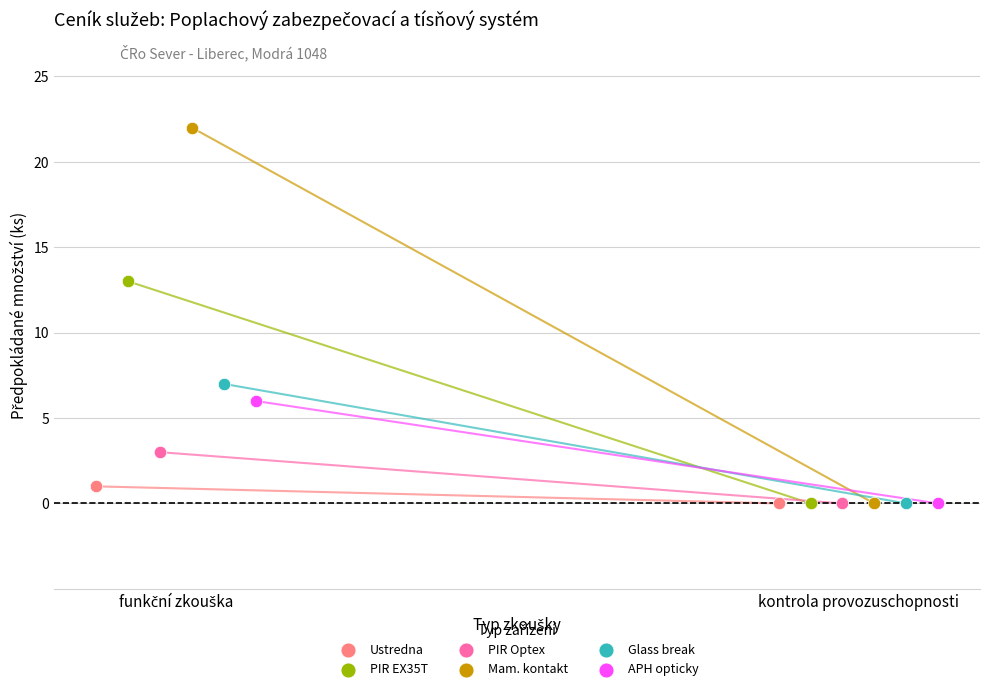

What are all the series names shown in the legend?

Ustredna, PIR EX35T, PIR Optex, Mam. kontakt, Glass break, APH opticky